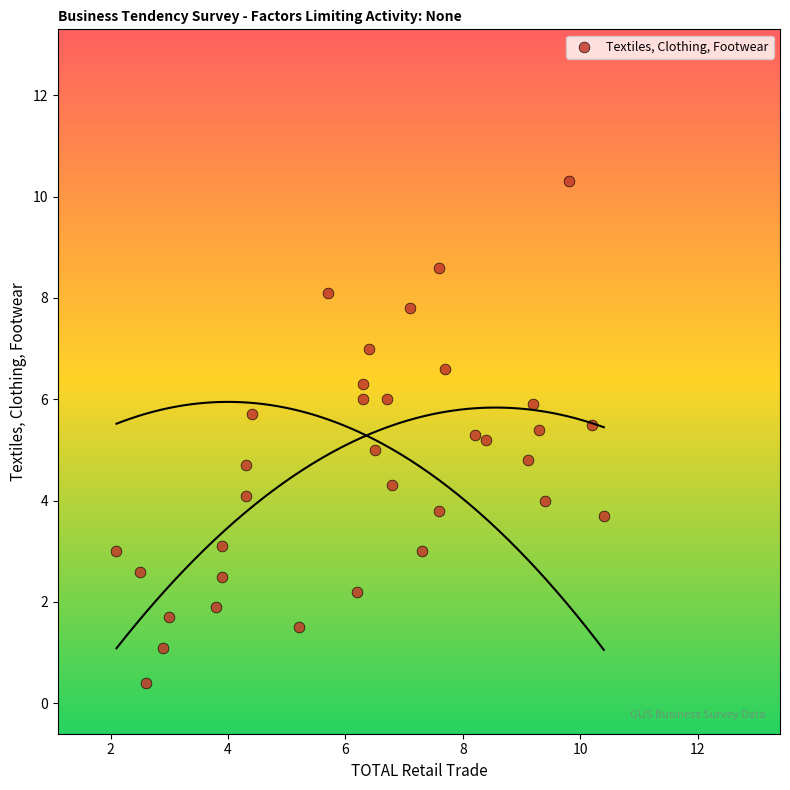

What is the range of Y values (max minus min)?

9.9